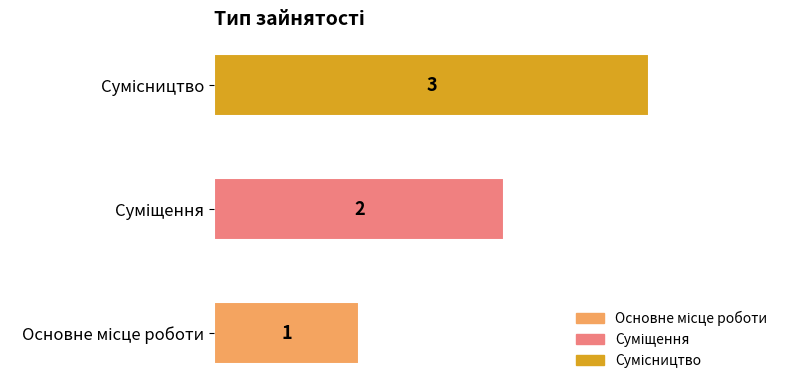

Count the values in the range 1 to 3.

3